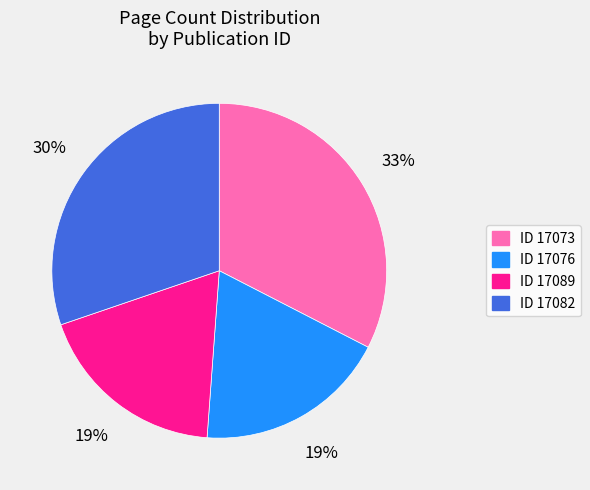

Is there any slice that represents more than half of the pie?

No